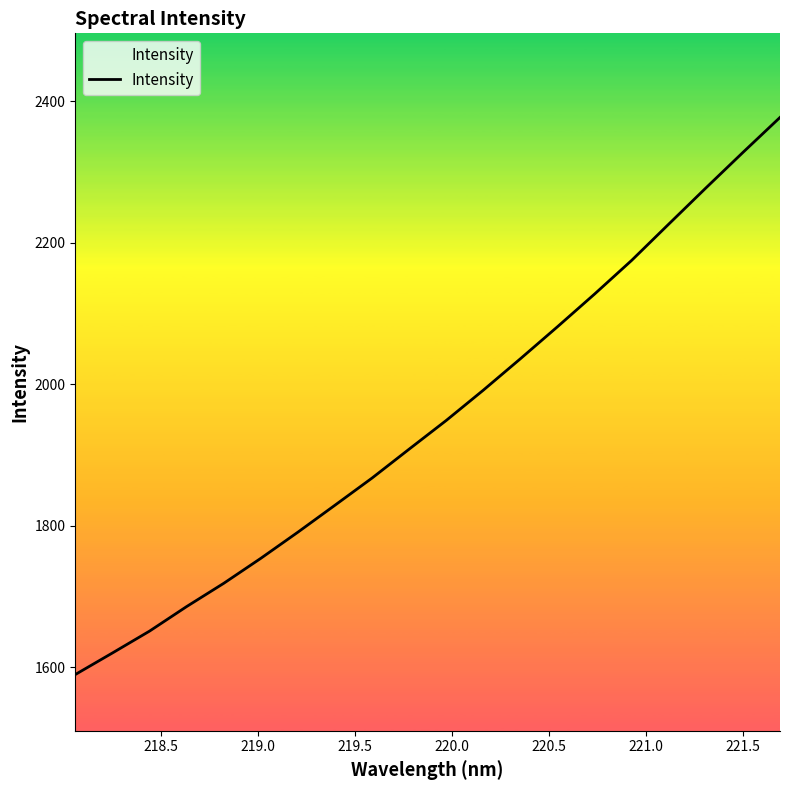

What is the difference between the maximum and minimum values?

787.5